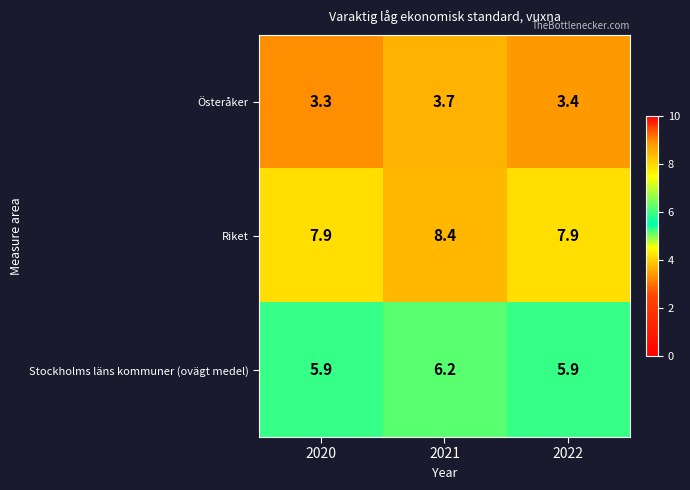

What is the total value across all series at 2022?

17.2